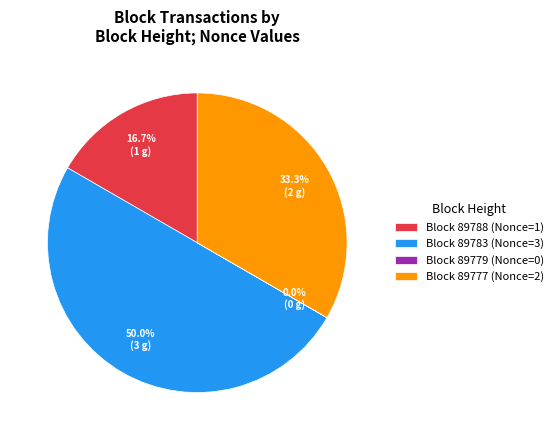

Is the sum of Block 89783 (Nonce=3) and Block 89777 (Nonce=2) greater than half?

Yes